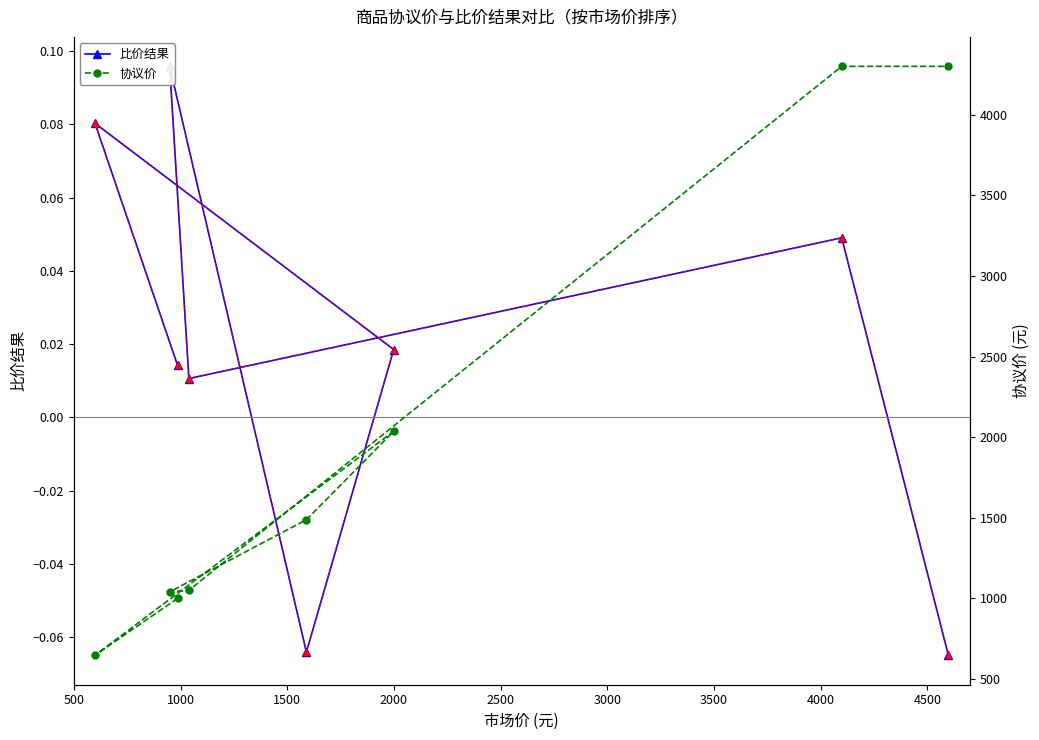

What is the average value of the 协议价 series?

1982.6